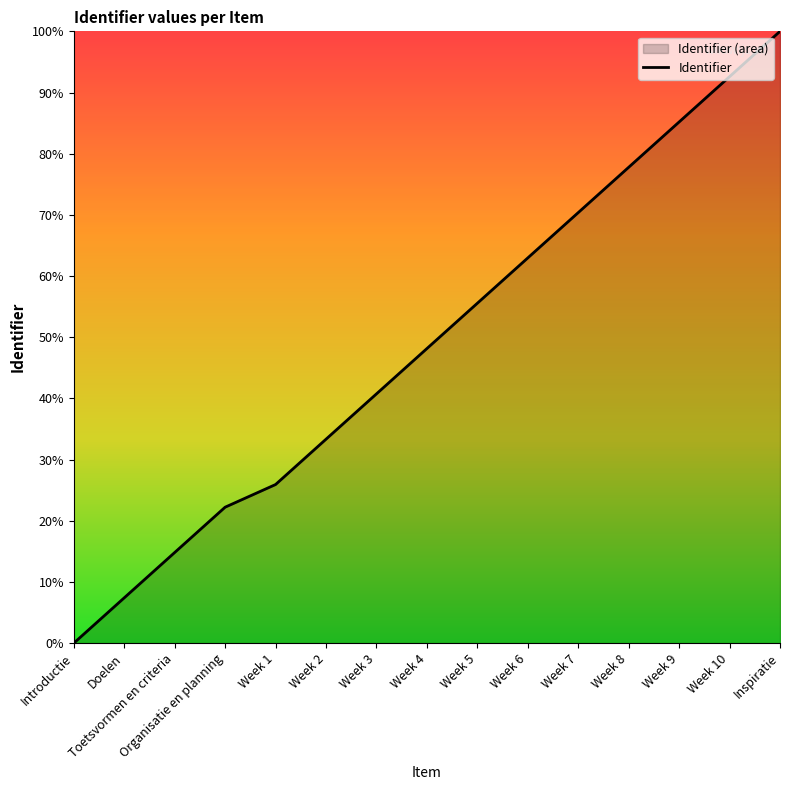

Reading right to left, what are all the values shown in this chart?

100.0	92.6	85.2	77.8	70.4	63.0	55.6	48.1	40.7	33.3	25.9	22.2	14.8	7.4	0.0